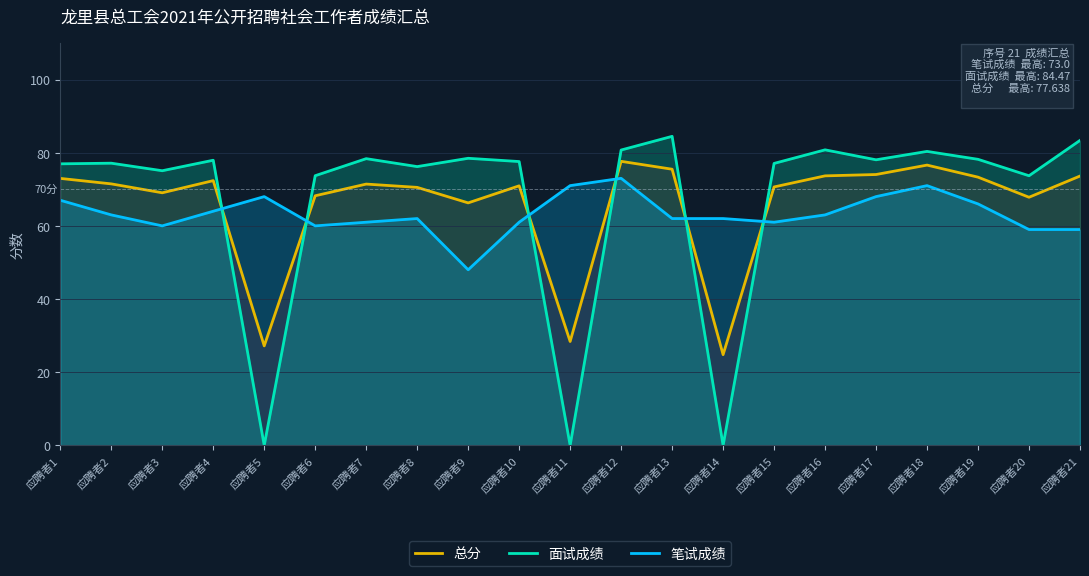

Reading left to right, what are all the values shown in this chart?

总分: 73.0	71.5	69.0	72.4	27.2	68.2	71.4	70.5	66.3	70.9	28.4	77.6	75.5	24.8	70.6	73.7	74.0	76.6	73.3	67.8	73.6
面试成绩: 77.0	77.1	75.1	77.9	0.0	73.7	78.4	76.2	78.5	77.6	0.0	80.7	84.5	0.0	77.1	80.8	78.1	80.3	78.2	73.7	83.4
笔试成绩: 67.0	63.0	60.0	64.0	68.0	60.0	61.0	62.0	48.0	61.0	71.0	73.0	62.0	62.0	61.0	63.0	68.0	71.0	66.0	59.0	59.0